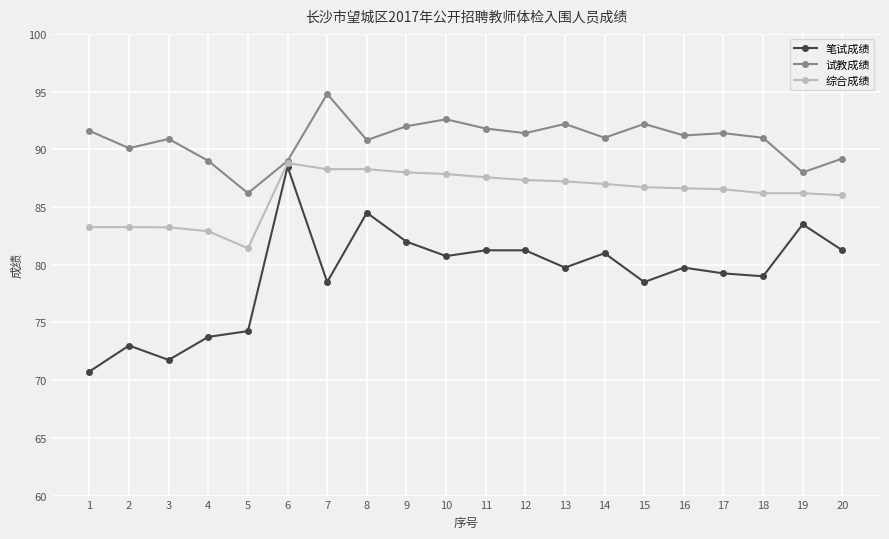

Rank the series at 11 from highest to lowest value.

试教成绩, 综合成绩, 笔试成绩